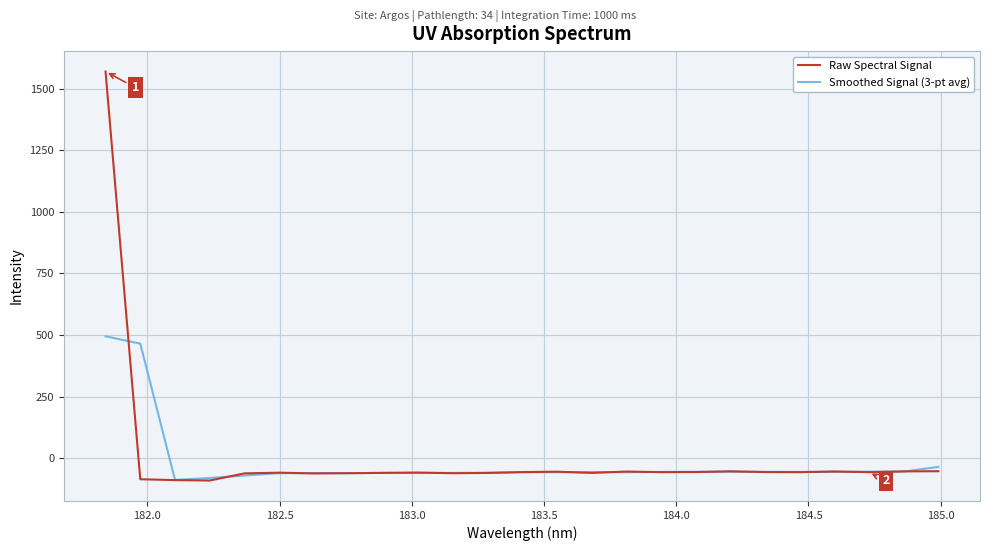

Rank the series by their maximum value, from highest to lowest.

Raw Spectral Signal, Smoothed Signal (3-pt avg)